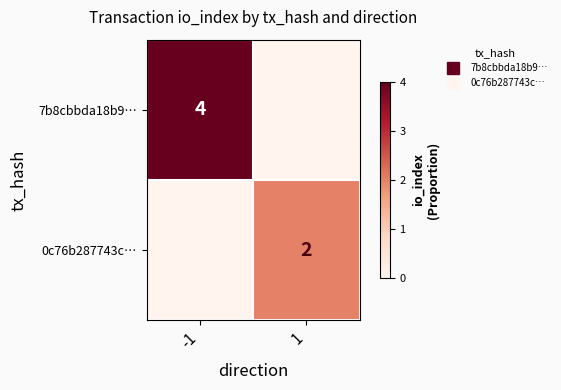

Which series has the widest spread of values?

7b8cbbda18b9…